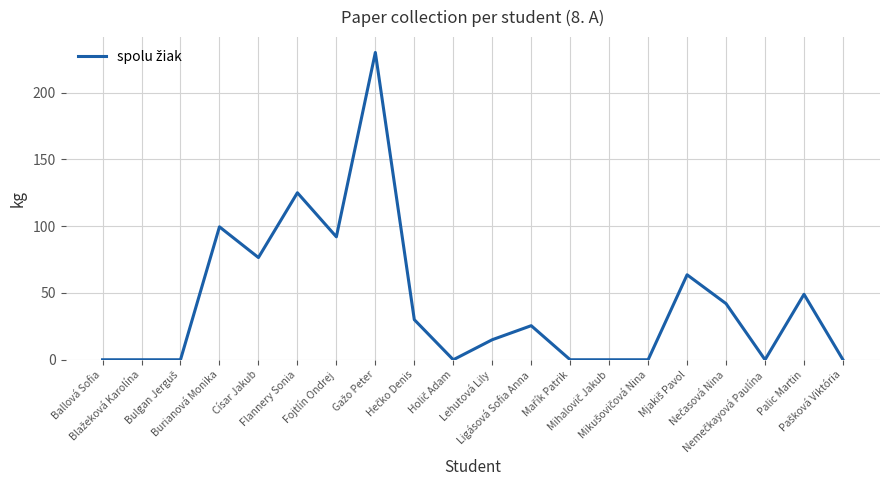

What is the greatest value displayed?

230.0